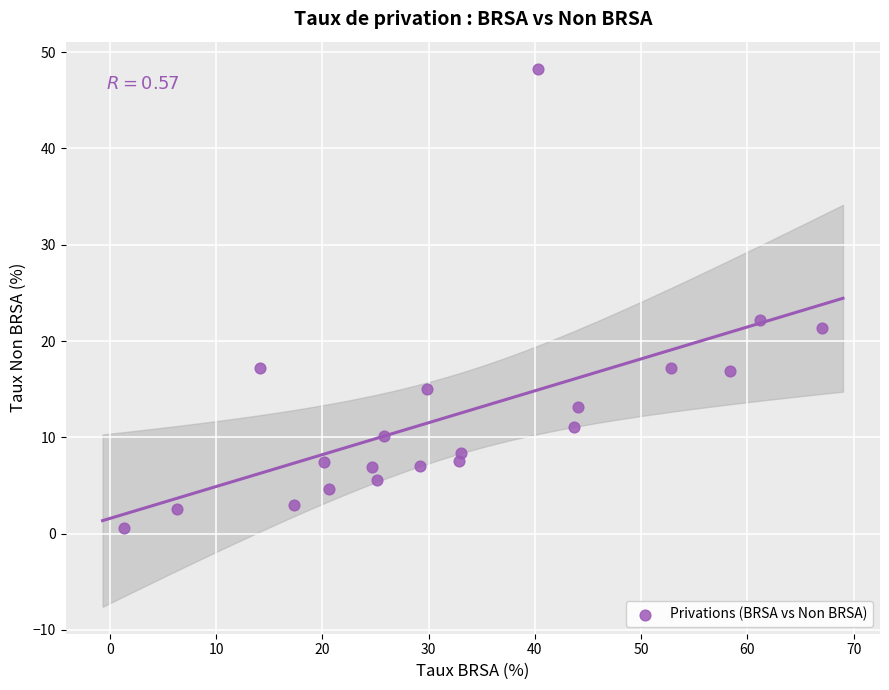

What Y value in the scatter plot is closest to 24?

22.2